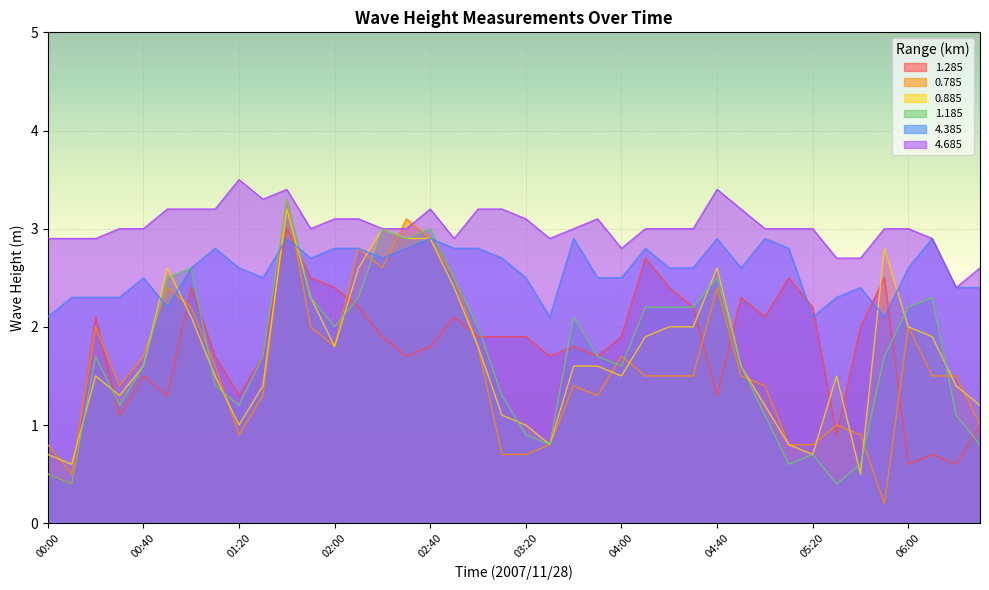

Reading left to right, what are all the values shown in this chart?

1.285: 0.5	0.4	2.1	1.1	1.5	1.3	2.4	1.7	1.3	1.7	3.0	2.5	2.4	2.2	1.9	1.7	1.8	2.1	1.9	1.9	1.9	1.7	1.8	1.7	1.9	2.7	2.4	2.2	1.3	2.3	2.1	2.5	2.2	0.9	2.0	2.5	0.6	0.7	0.6	1.0
0.785: 0.8	0.5	2.0	1.4	1.7	2.4	2.2	1.6	0.9	1.3	3.3	2.0	1.8	2.8	2.6	3.1	2.9	2.5	1.8	0.7	0.7	0.8	1.4	1.3	1.7	1.5	1.5	1.5	2.4	1.5	1.4	0.8	0.8	1.0	0.9	0.2	2.0	1.5	1.5	1.0
0.885: 0.7	0.6	1.5	1.3	1.6	2.6	2.1	1.5	1.0	1.4	3.2	2.3	1.8	2.6	3.0	2.9	2.9	2.4	1.8	1.1	1.0	0.8	1.6	1.6	1.5	1.9	2.0	2.0	2.6	1.6	1.2	0.8	0.7	1.5	0.5	2.8	2.0	1.9	1.4	1.2
1.185: 0.5	0.4	1.7	1.2	1.6	2.5	2.6	1.4	1.2	1.7	3.3	2.3	2.0	2.3	3.0	2.9	3.0	2.5	2.0	1.3	0.9	0.8	2.1	1.7	1.6	2.2	2.2	2.2	2.5	1.6	1.1	0.6	0.7	0.4	0.6	1.7	2.2	2.3	1.1	0.8
4.385: 2.1	2.3	2.3	2.3	2.5	2.2	2.6	2.8	2.6	2.5	2.9	2.7	2.8	2.8	2.7	2.8	2.9	2.8	2.8	2.7	2.5	2.1	2.9	2.5	2.5	2.8	2.6	2.6	2.9	2.6	2.9	2.8	2.1	2.3	2.4	2.1	2.6	2.9	2.4	2.4
4.685: 2.9	2.9	2.9	3.0	3.0	3.2	3.2	3.2	3.5	3.3	3.4	3.0	3.1	3.1	3.0	3.0	3.2	2.9	3.2	3.2	3.1	2.9	3.0	3.1	2.8	3.0	3.0	3.0	3.4	3.2	3.0	3.0	3.0	2.7	2.7	3.0	3.0	2.9	2.4	2.6